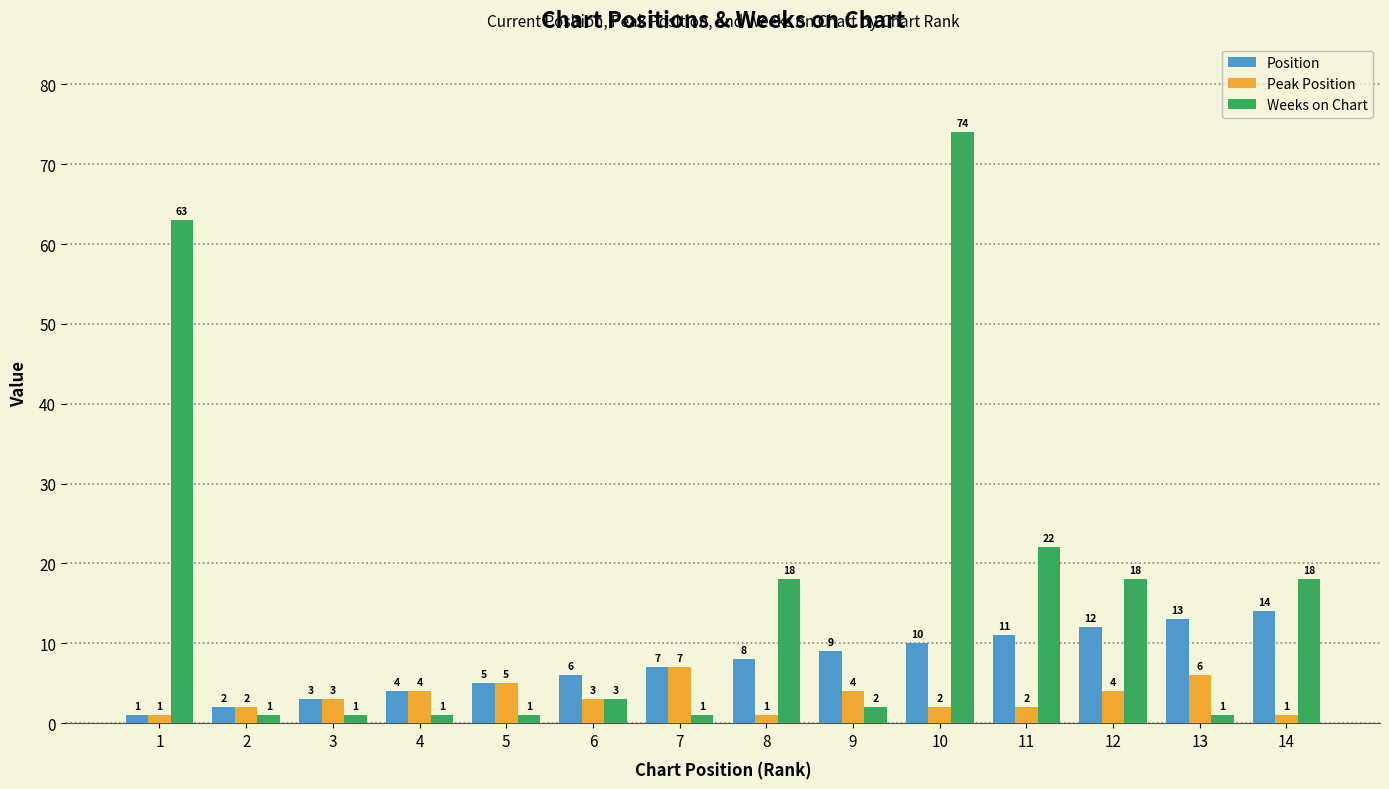

How many data points does each series have?

14